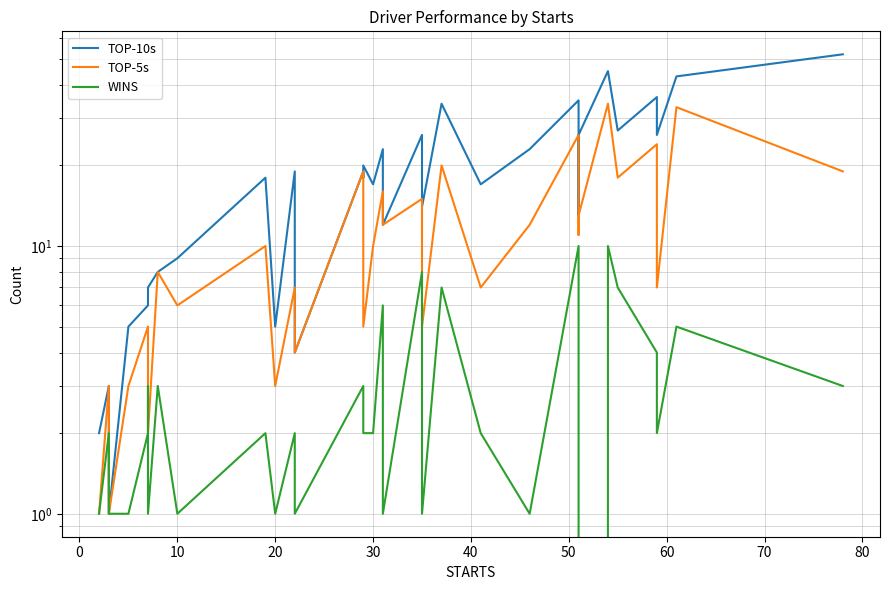

List the series in order of their overall mean, highest first.

TOP-10s, TOP-5s, WINS